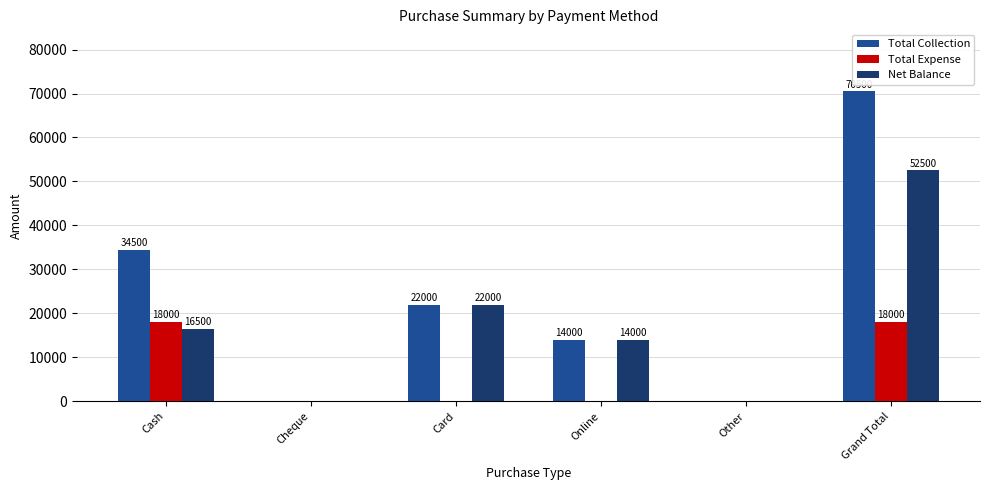

The value of Total Collection at Online is 23690. True or false?

False